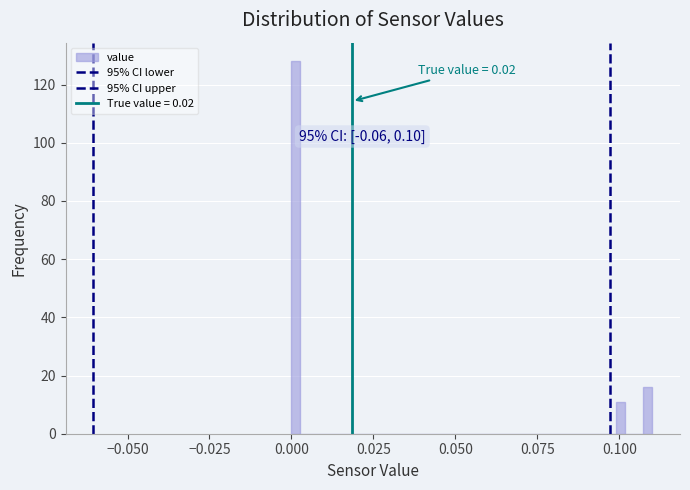

Read against the x-axis, roughly where is the centre of the tallest bar?

0.000